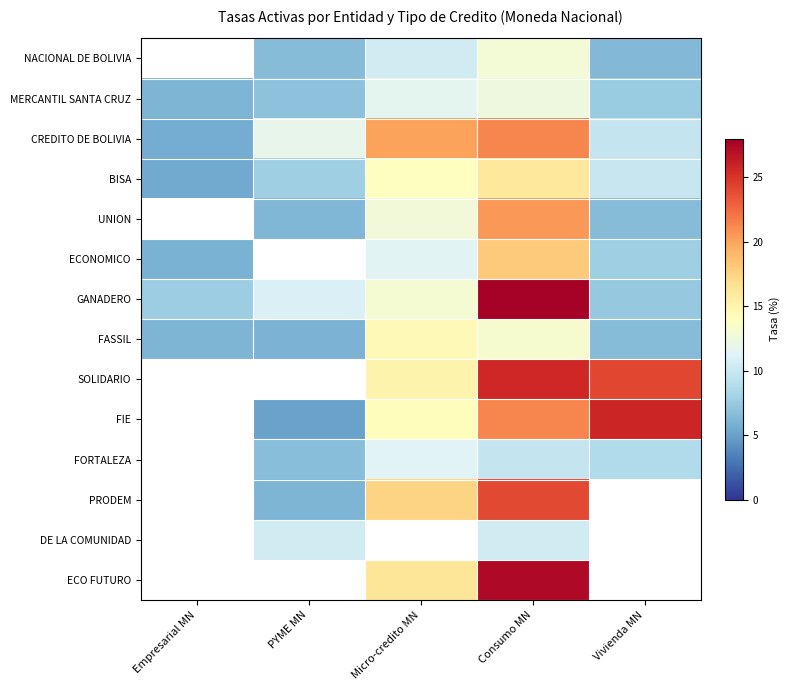

Which has a higher value, PYME MN or Consumo MN?

Consumo MN